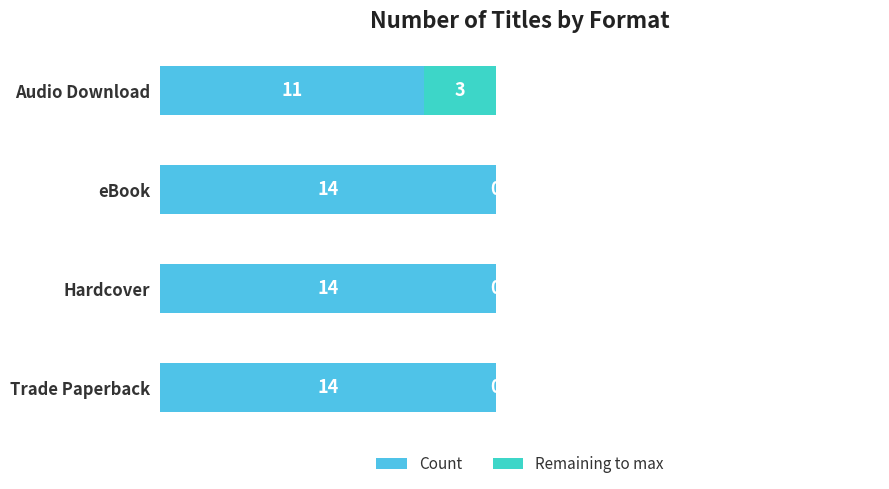

The Count series shows 11 at Audio Download. True or false?

True